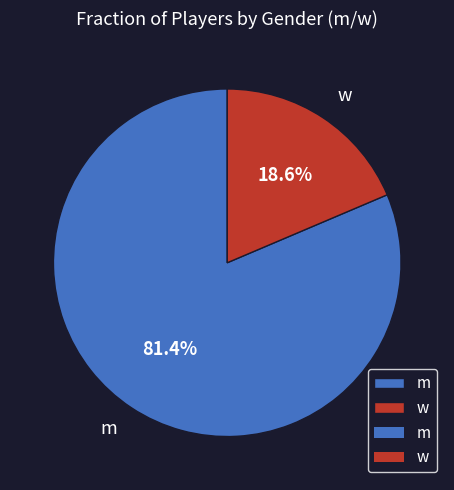

What is the ratio of the value at m to the value at w?

4.4